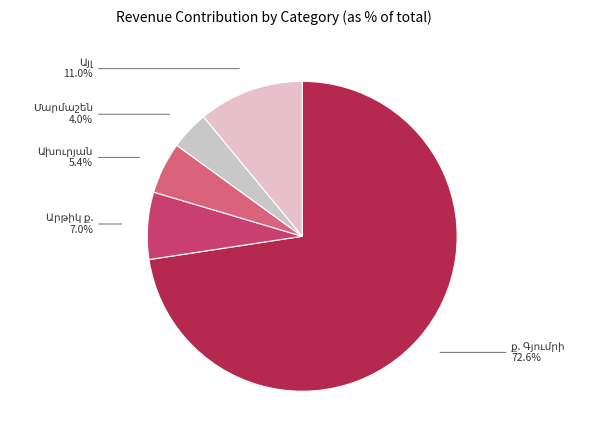

How many segments does this pie chart have?

5